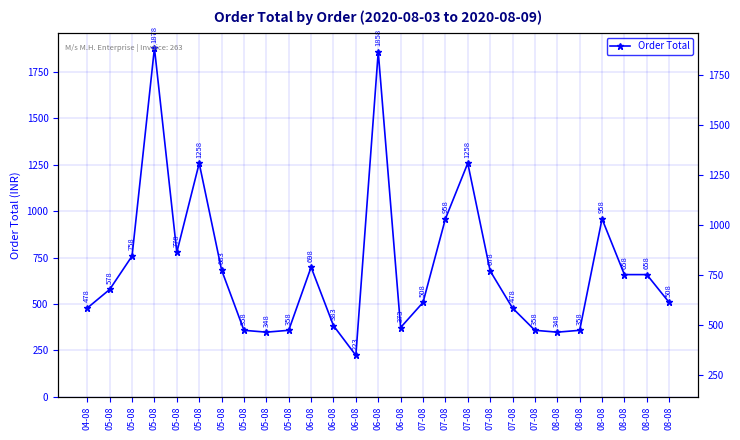

Which label corresponds to the largest value in the chart?

05-08